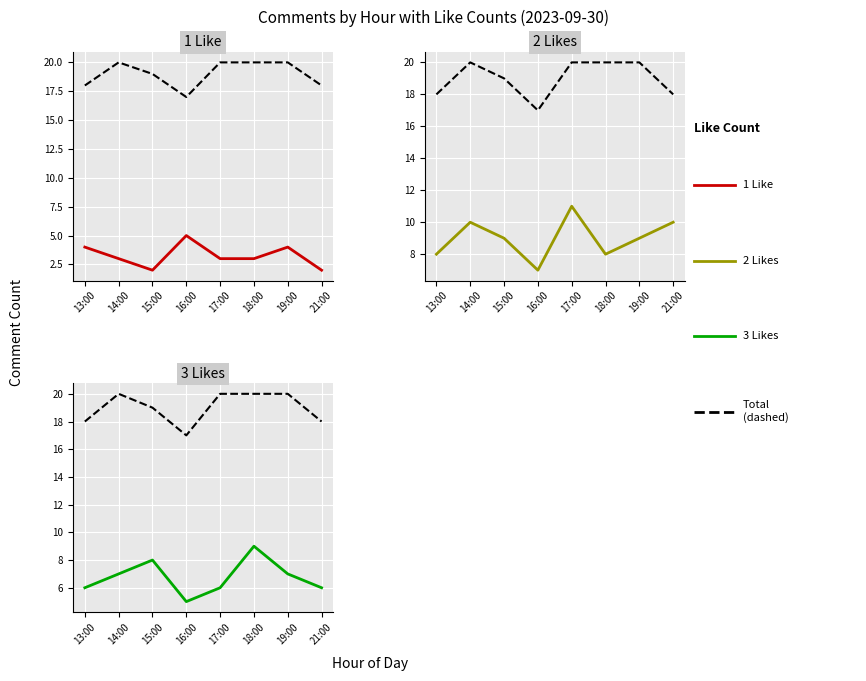

Rank the series by their maximum value, from lowest to highest.

1 Like, 3 Likes, 2 Likes, Total Comments